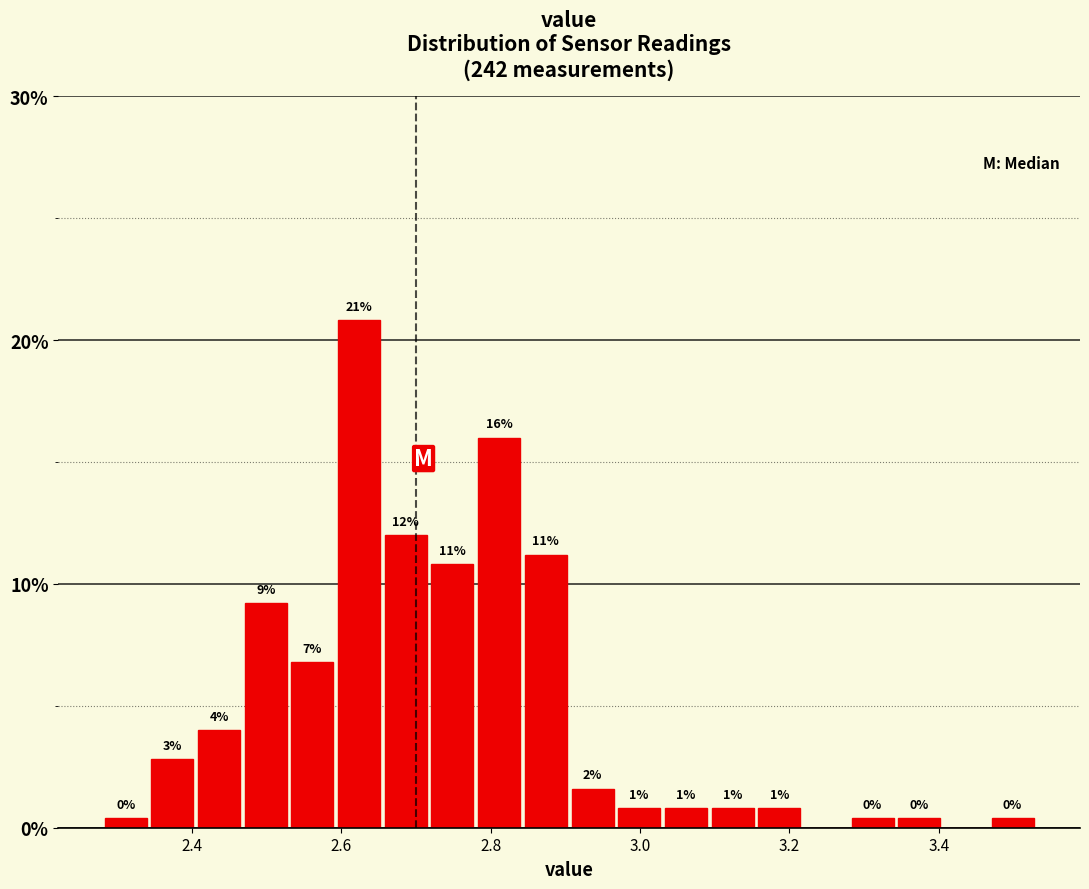

Around what value on the x-axis is the tallest bar? Give the approximate position of its centre, as read against the axis.

2.62